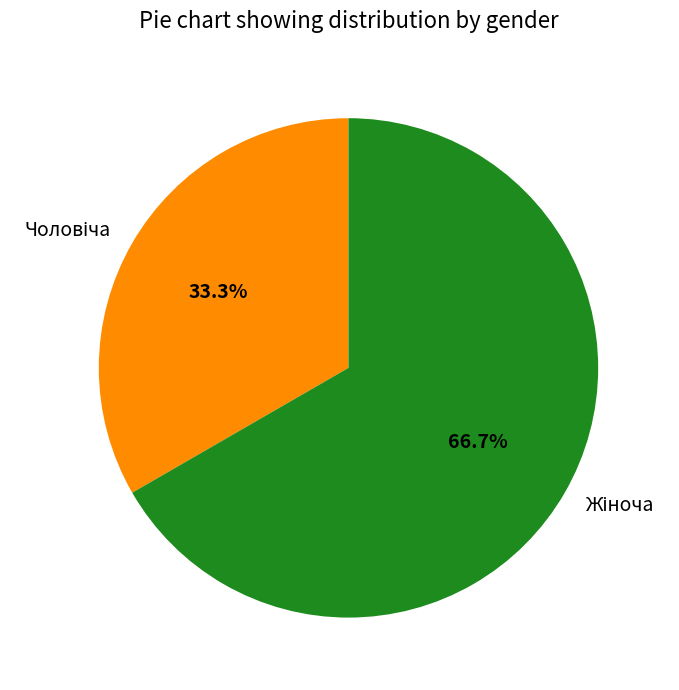

Is there a majority slice in this chart?

Yes